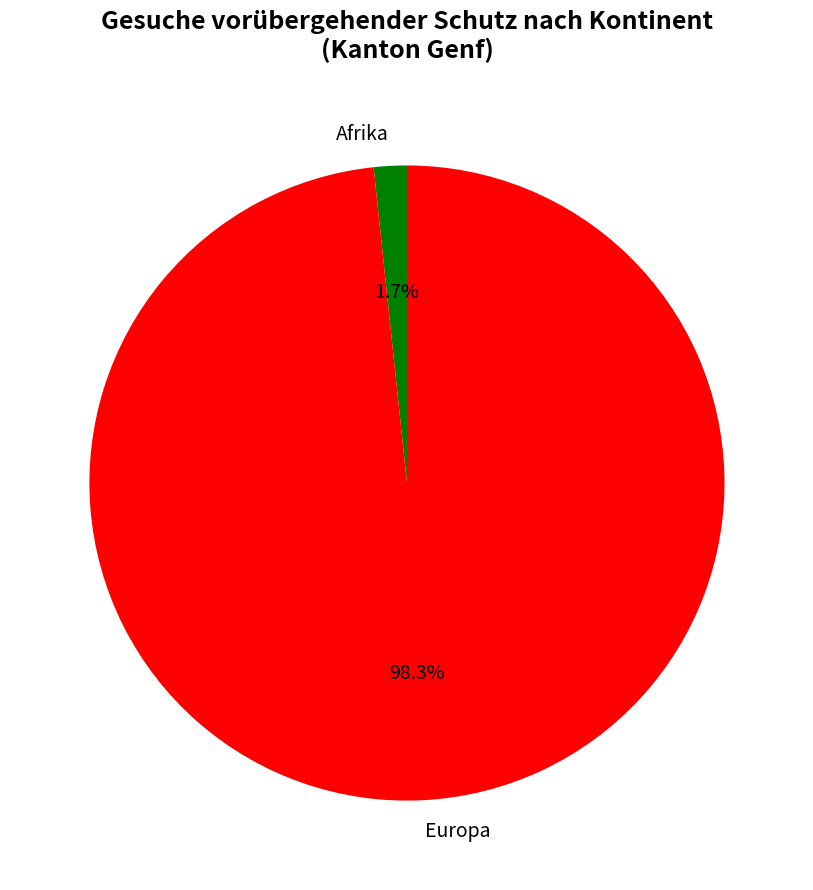

To the nearest percent, what is the average slice percentage?

50%